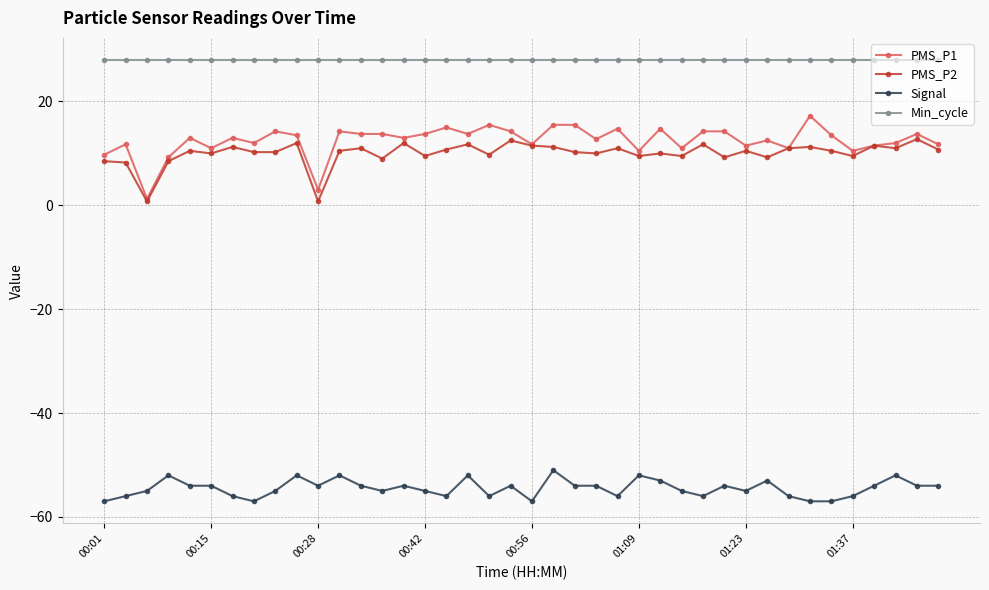

How many categories are shown in the chart?

40